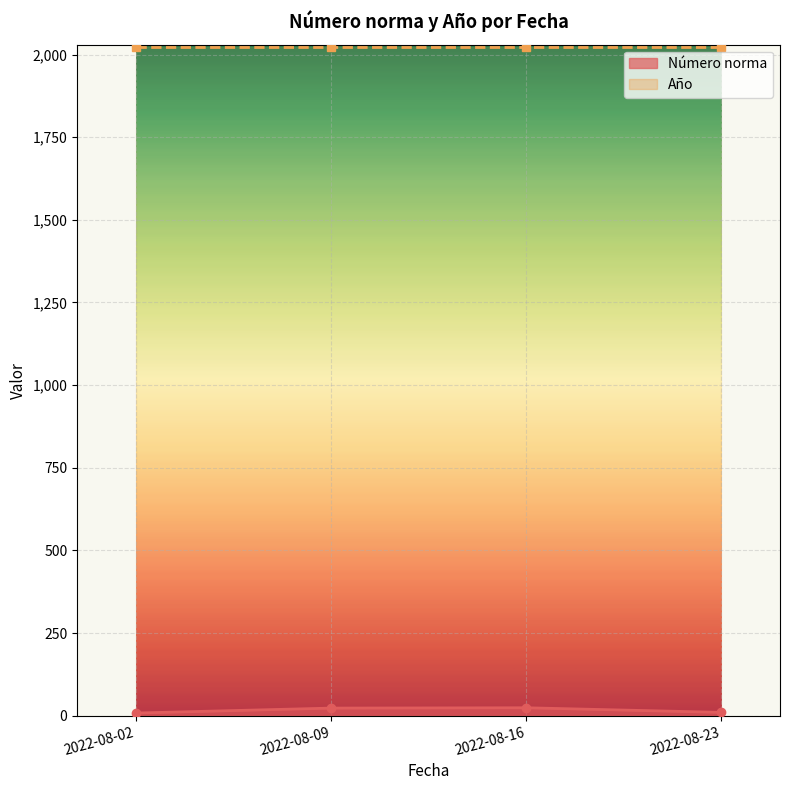

What is the change in value from 2022-08-02 to 2022-08-23?

+2